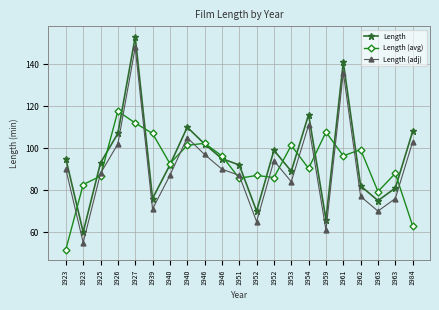

What value does the Length (avg) series have at 1927?

112.0